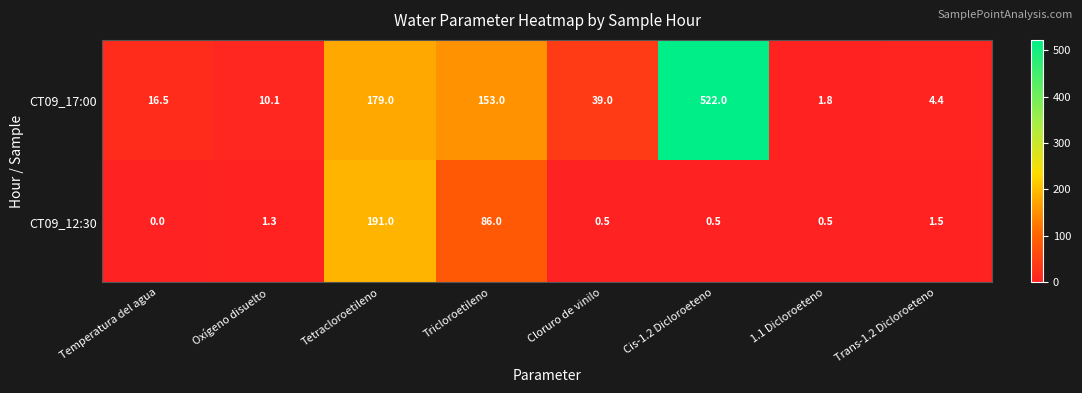

Rank the series by their average value, from lowest to highest.

CT09_12:30, CT09_17:00